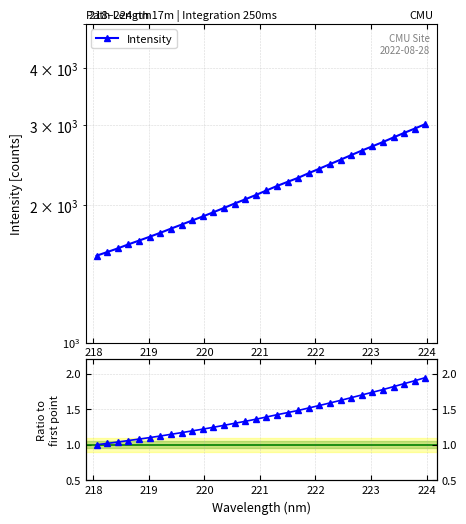

Rank the series by their average value, from lowest to highest.

Ratio to first, Intensity